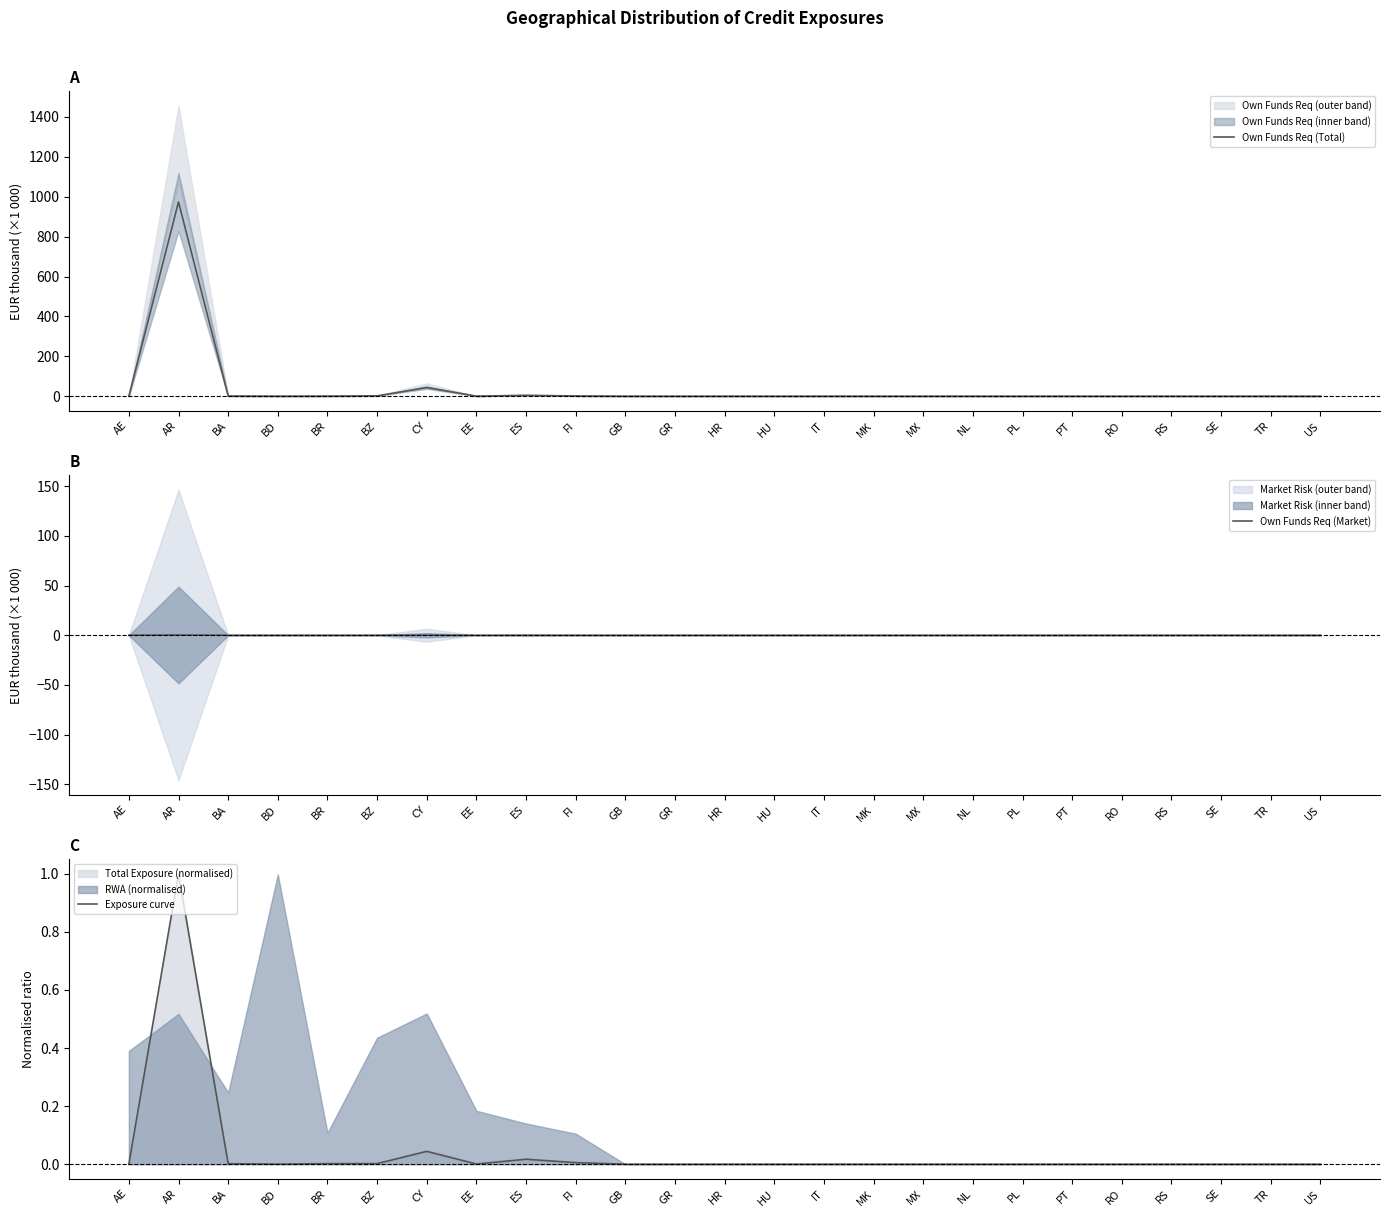

What is the sum of all Exposure curve values?

1.1